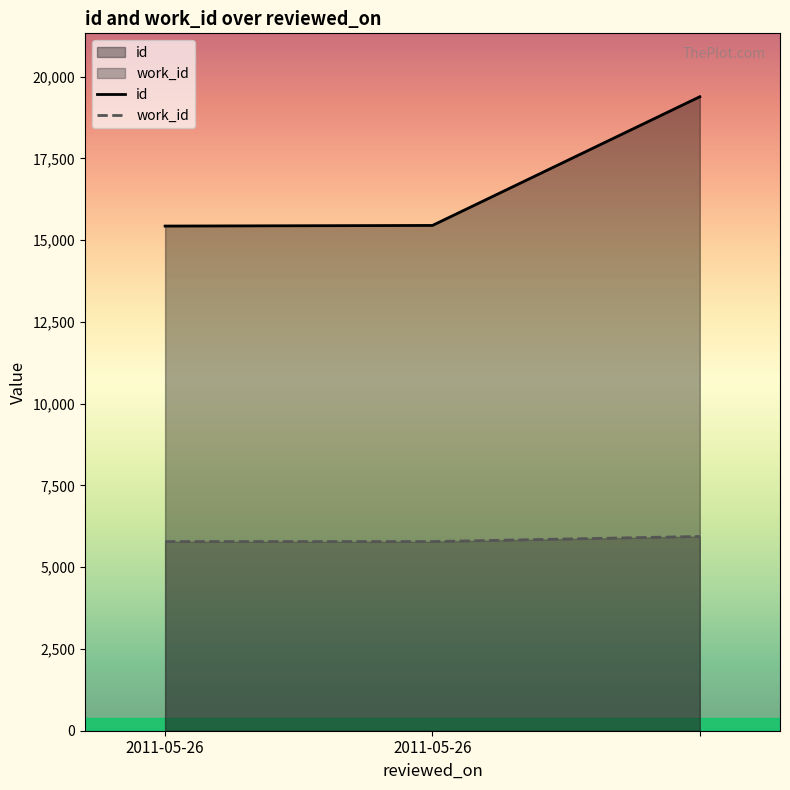

What is the total value across all series at 2011-05-26?

21213